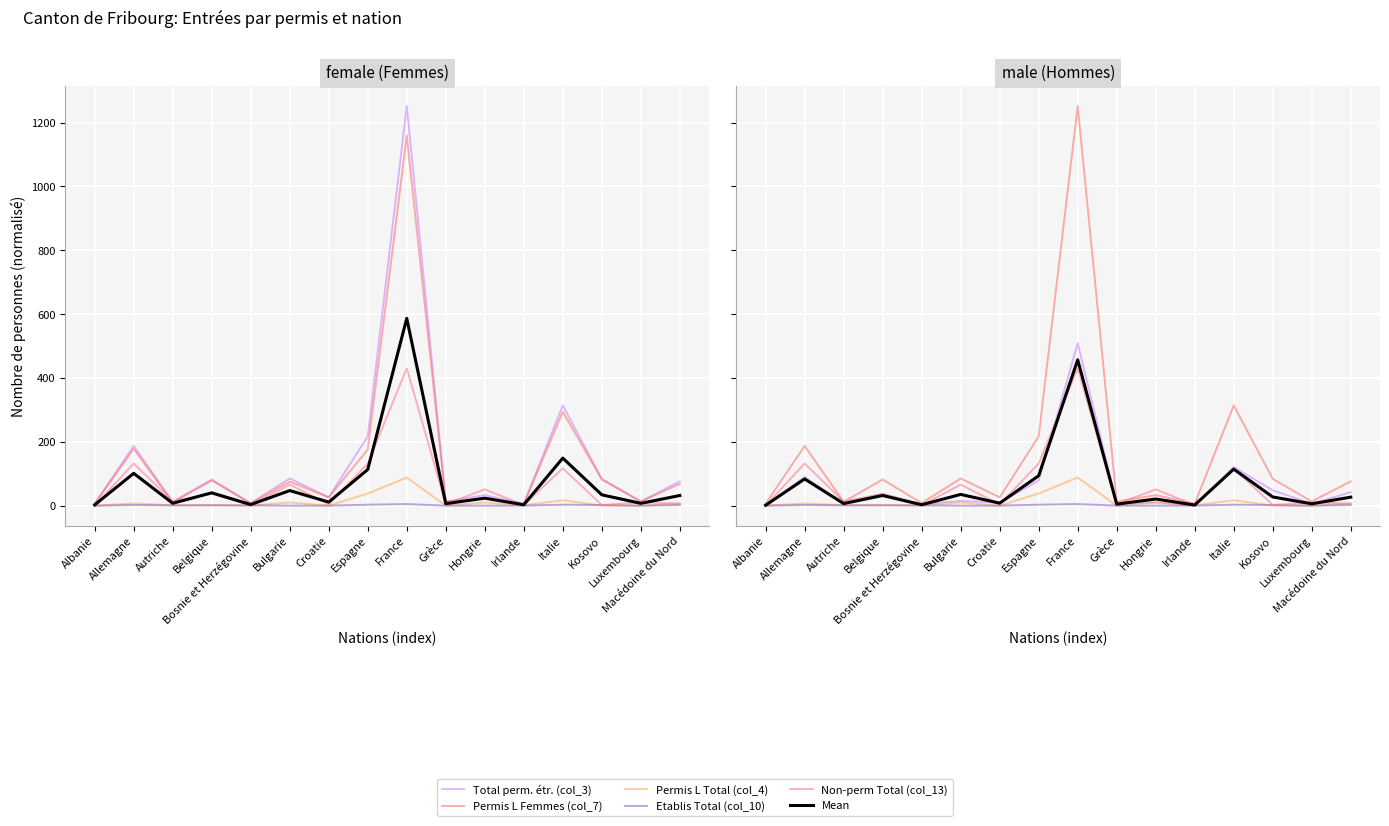

What is the sum of the Total perm. étr. (col_3) values at Croatie and Autriche?

38